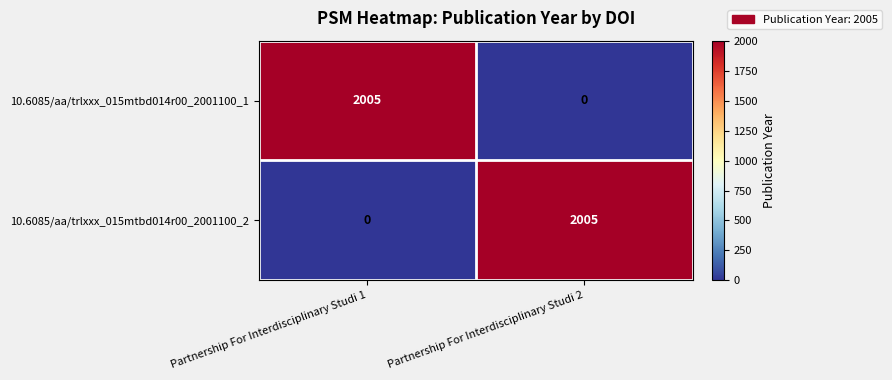

At which label does 10.6085/aa/trlxxx_015mtbd014r00_2001100_2 reach its minimum?

Partnership For Interdisciplinary Studi 1